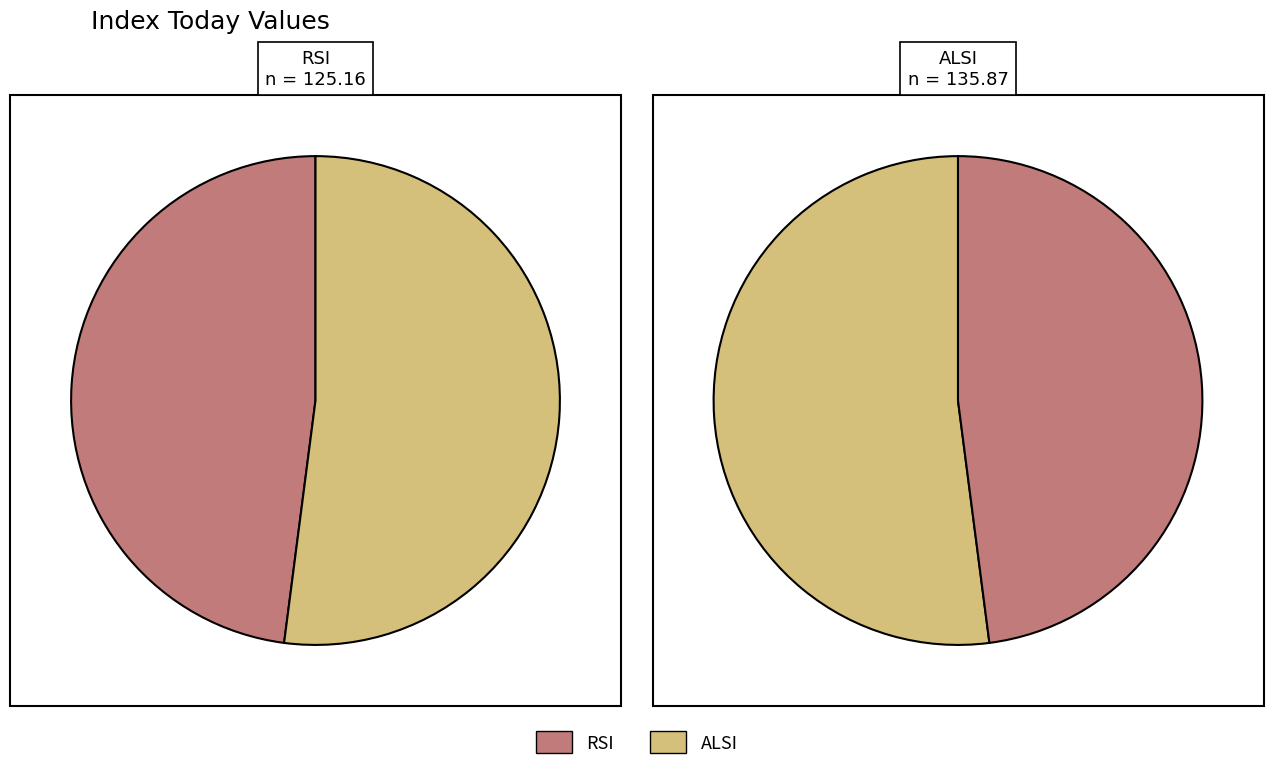

To the nearest percent, what is the difference between the largest and smallest slice percentages?

4%